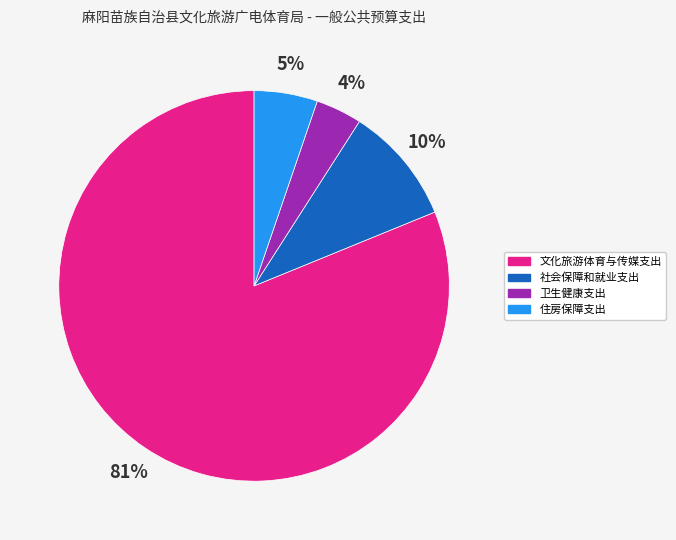

To the nearest percent, what is the combined percentage of 住房保障支出 and 卫生健康支出?

9%